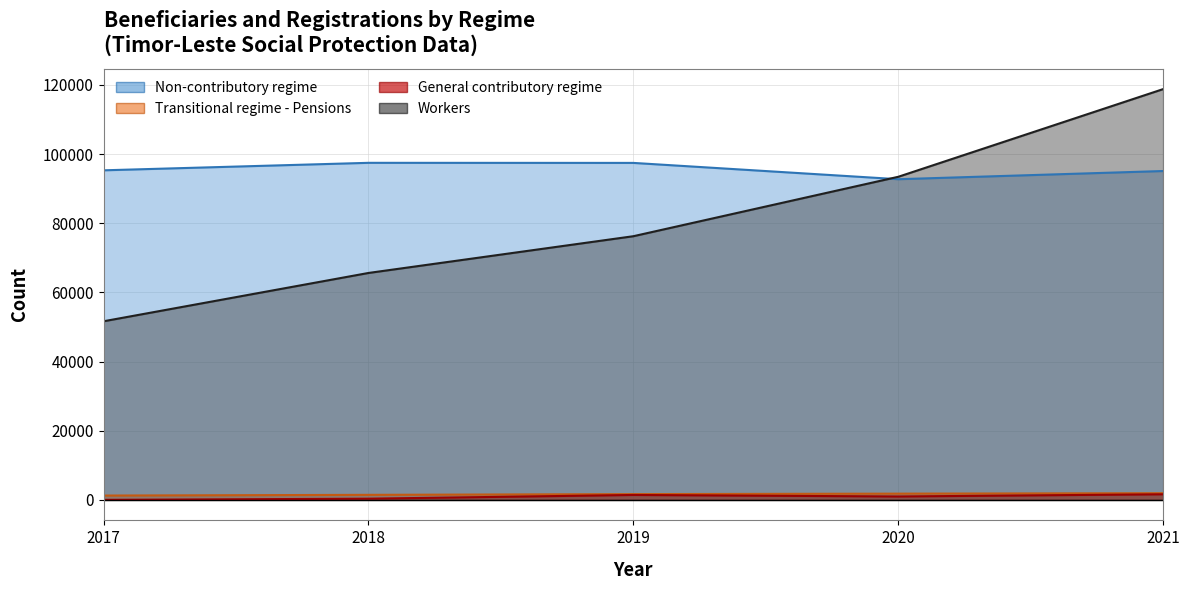

What is the value of the Workers point at the 1st from the left?

51647